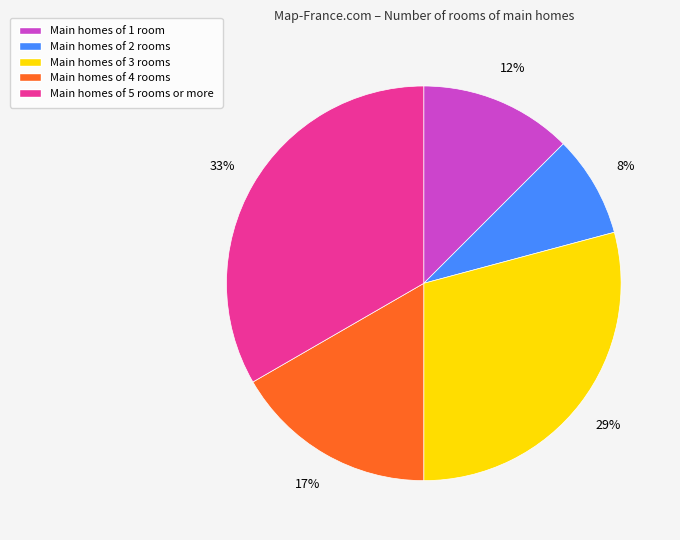

To the nearest percent, what is the difference between the largest and smallest slice percentages?

25%